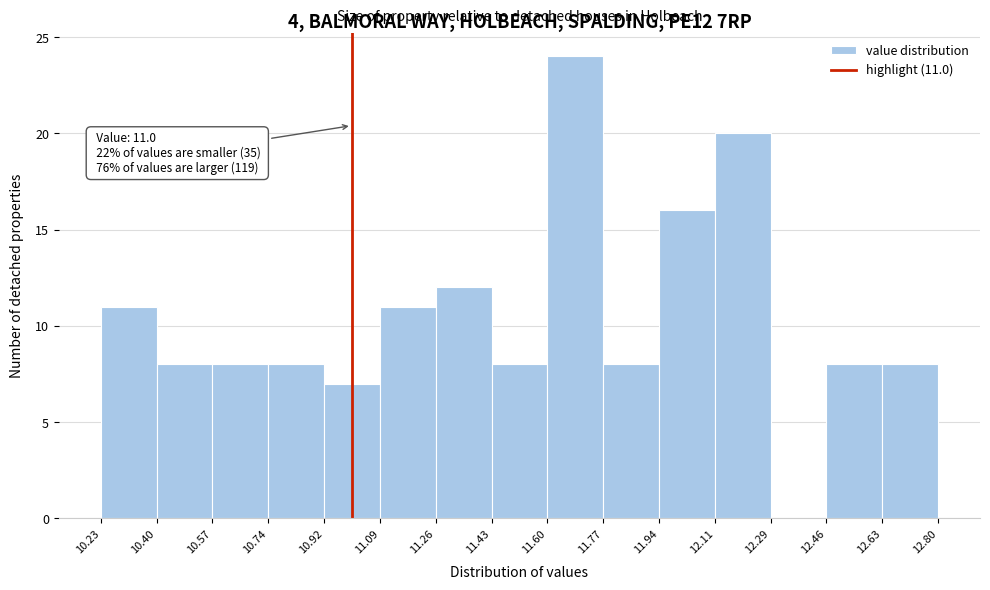

Which range on the x-axis has the tallest bar?

11.60 to 11.77